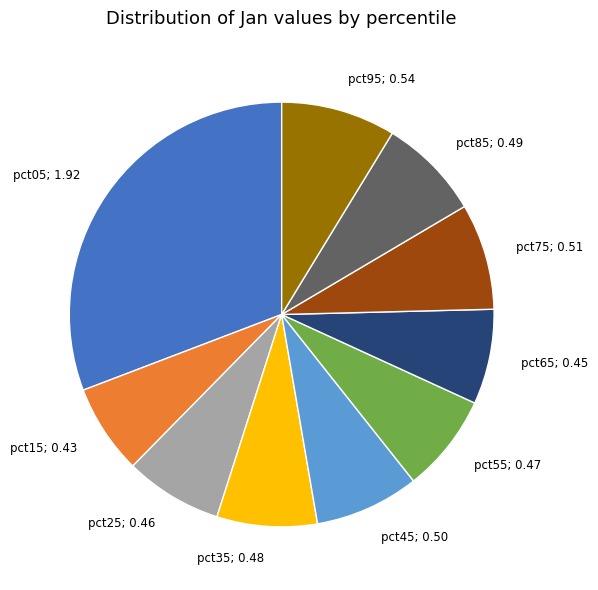

Does any single category account for the majority?

No